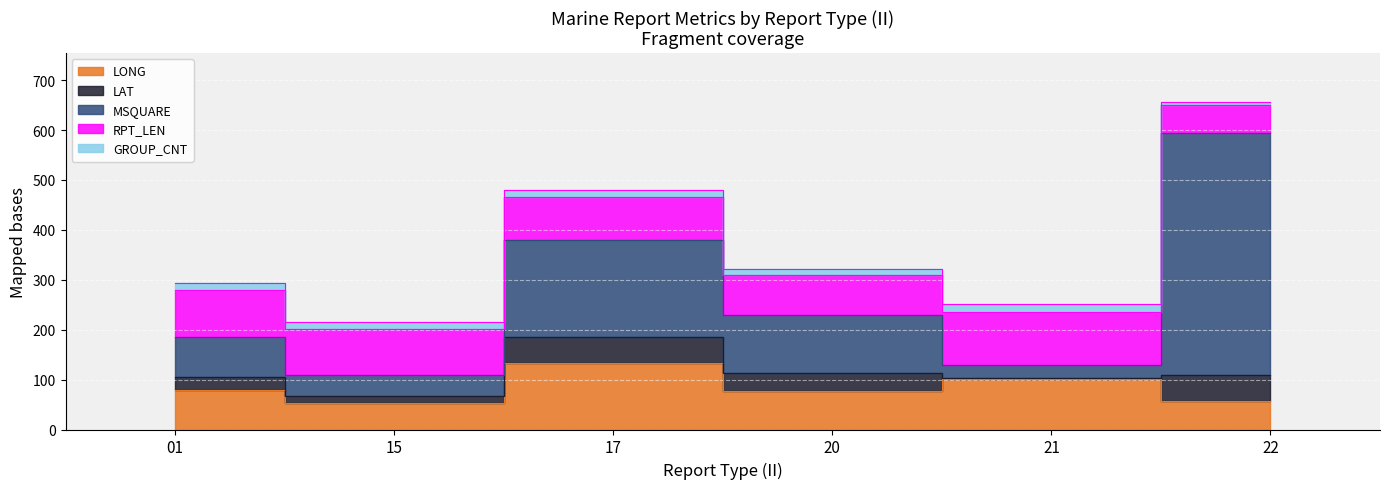

The GROUP_CNT series shows 17.9 at 20. True or false?

False